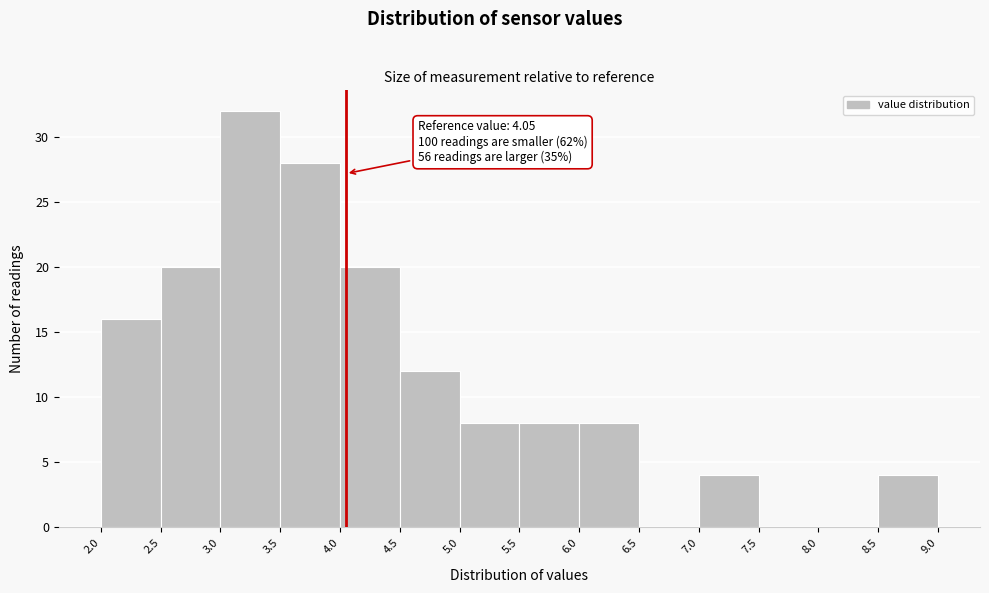

Which range on the x-axis has the tallest bar?

3.0 to 3.5